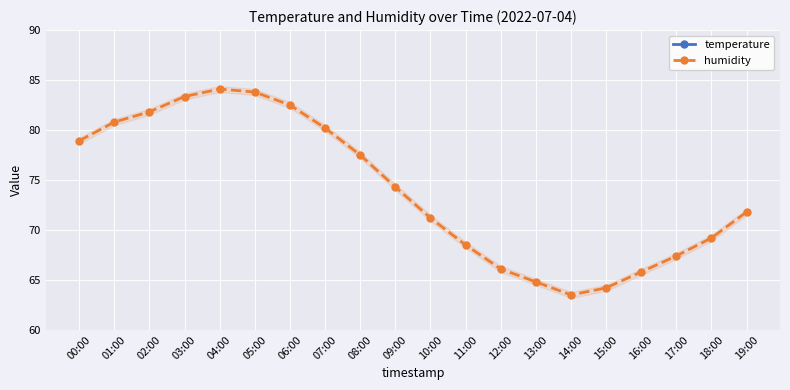

Rank the series by their average value, from lowest to highest.

temperature, humidity